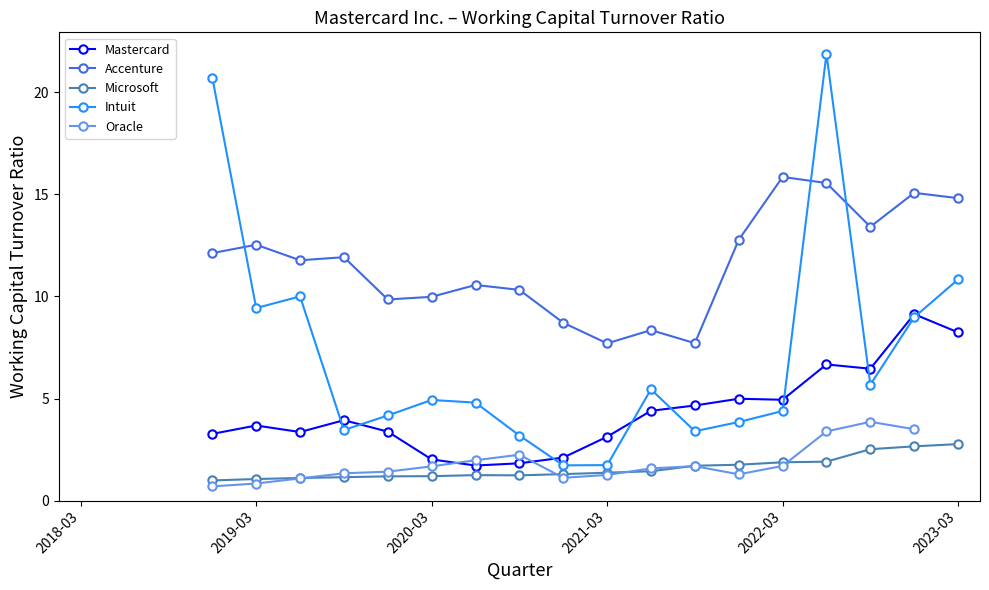

How many values in the Oracle series exceed 1?

15